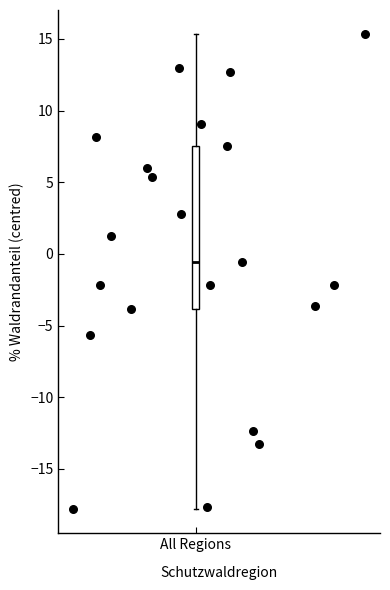

What is the range of Y values (max minus min)?

33.2